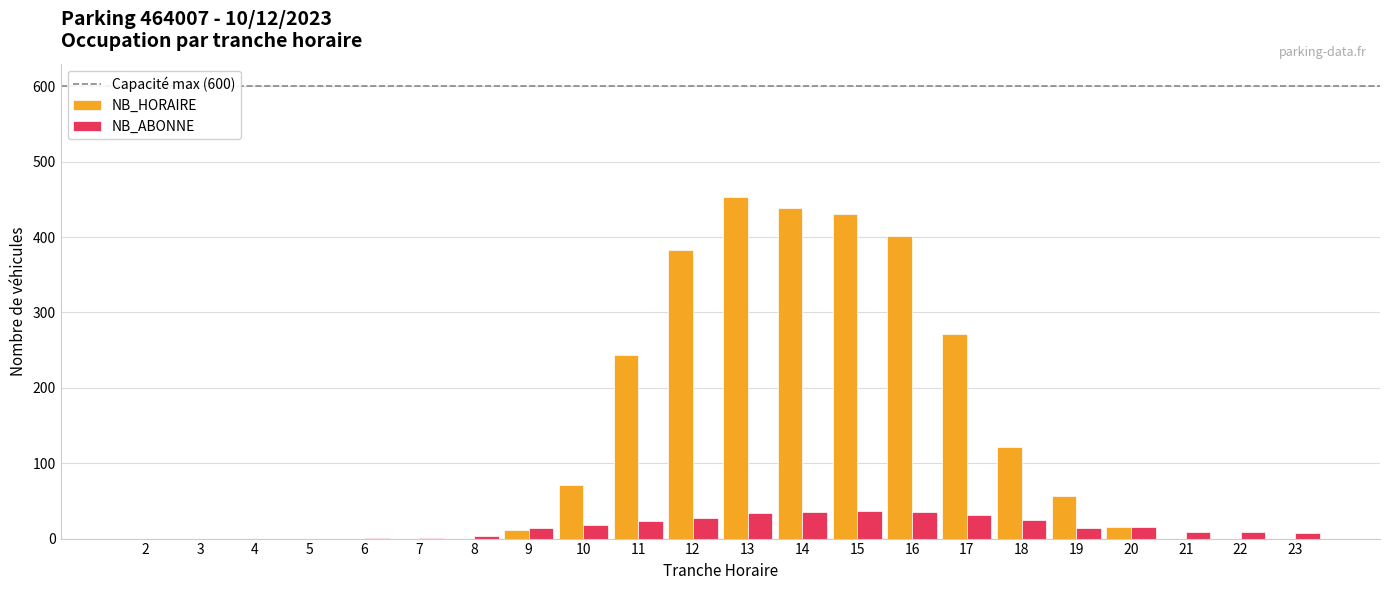

Is the value of NB_ABONNE at 9 greater than the value of NB_HORAIRE at 22?

Yes